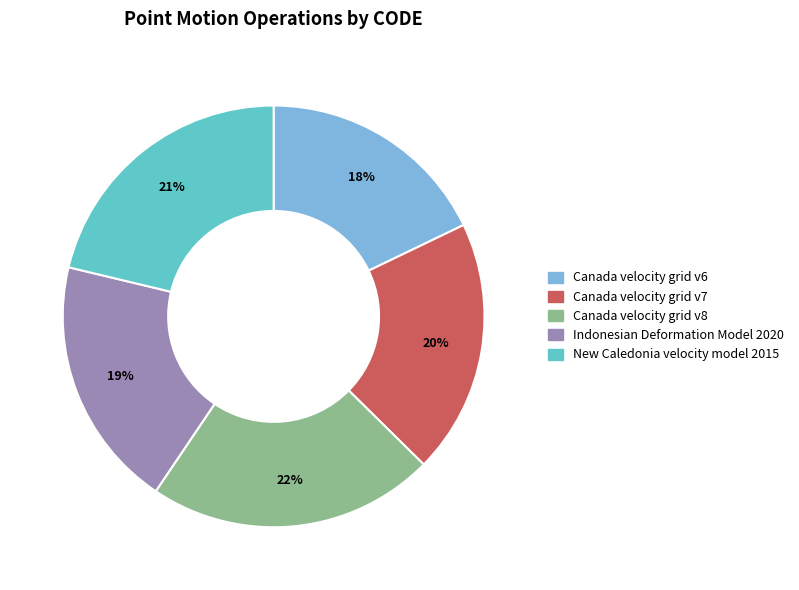

Is New Caledonia velocity model 2015 the majority of the pie?

No